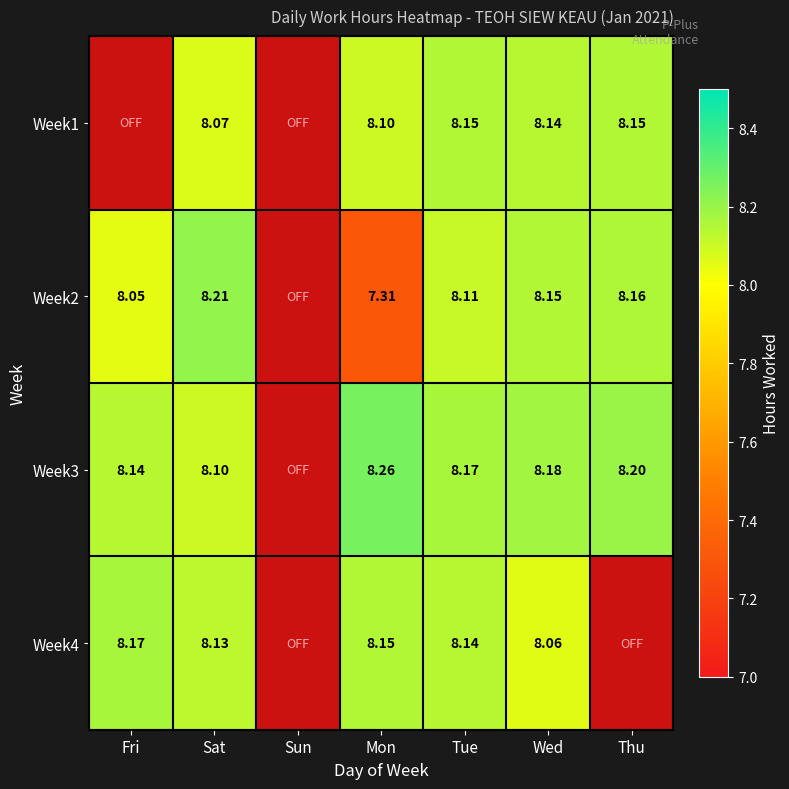

Is the value of Week1 at Mon greater than the value of Week4 at Sat?

No